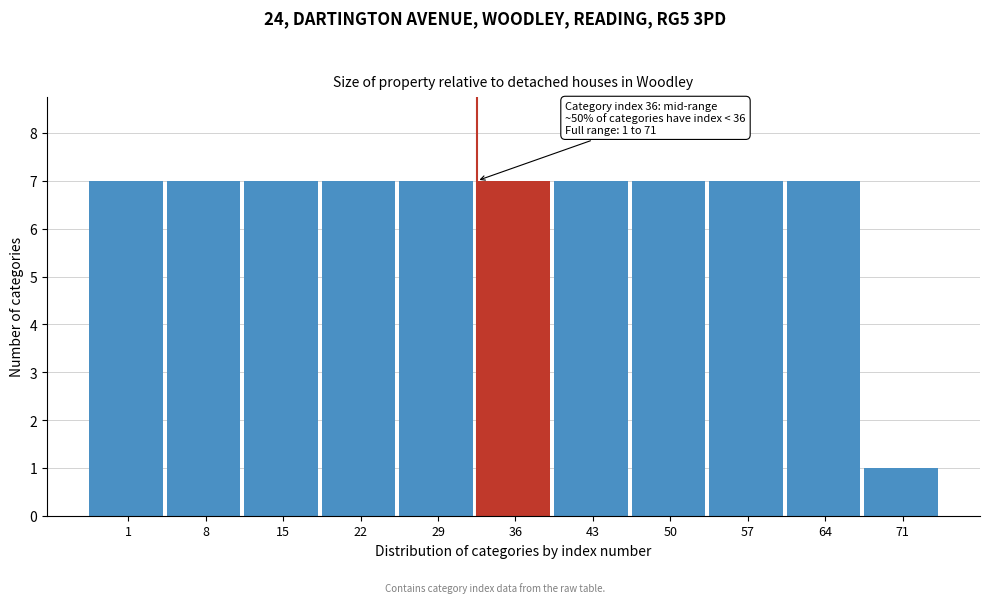

Reading left to right, what are all the values shown in this chart?

1=7	8=7	15=7	22=7	29=7	36=7	43=7	50=7	57=7	64=7	71=1